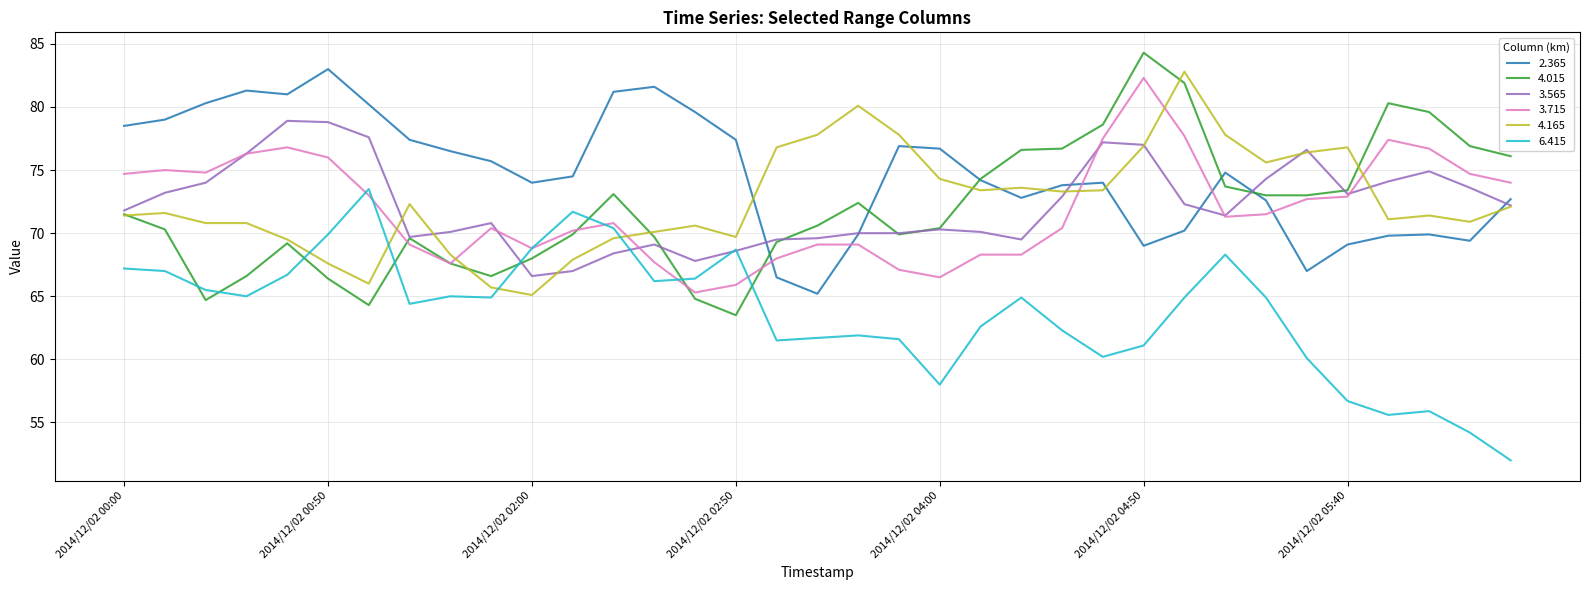

Where is the first local maximum for 4.165?

2014/12/02 00:10